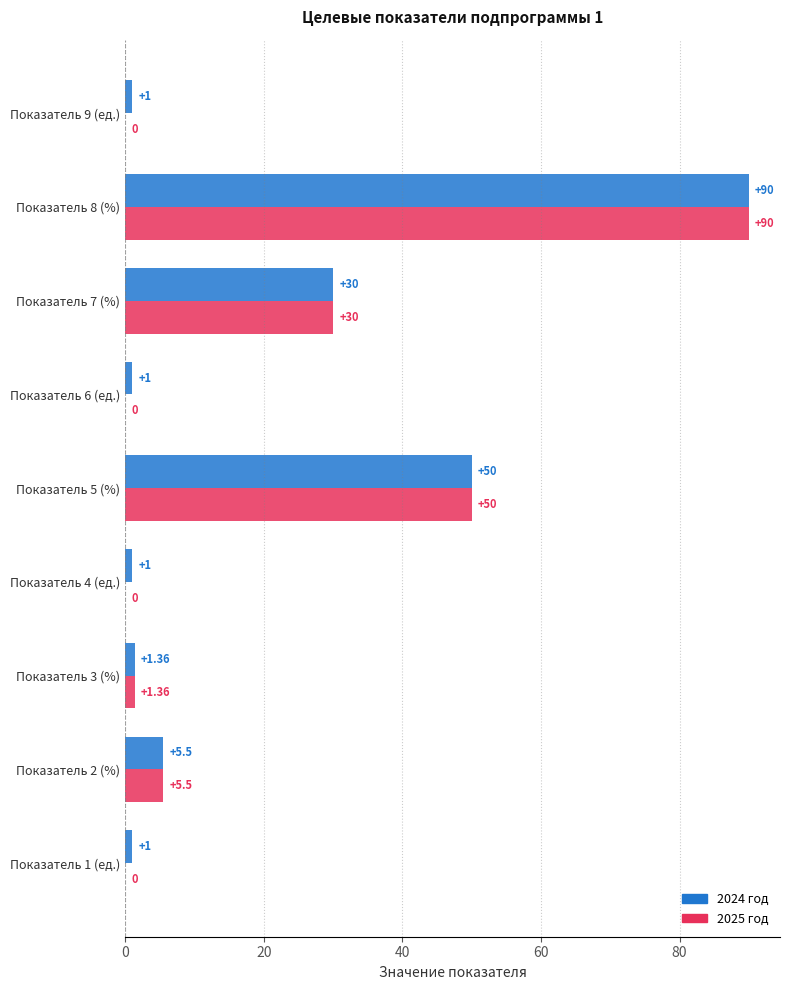

Which category has the highest value in the 2025 год series?

Показатель 8 (%)